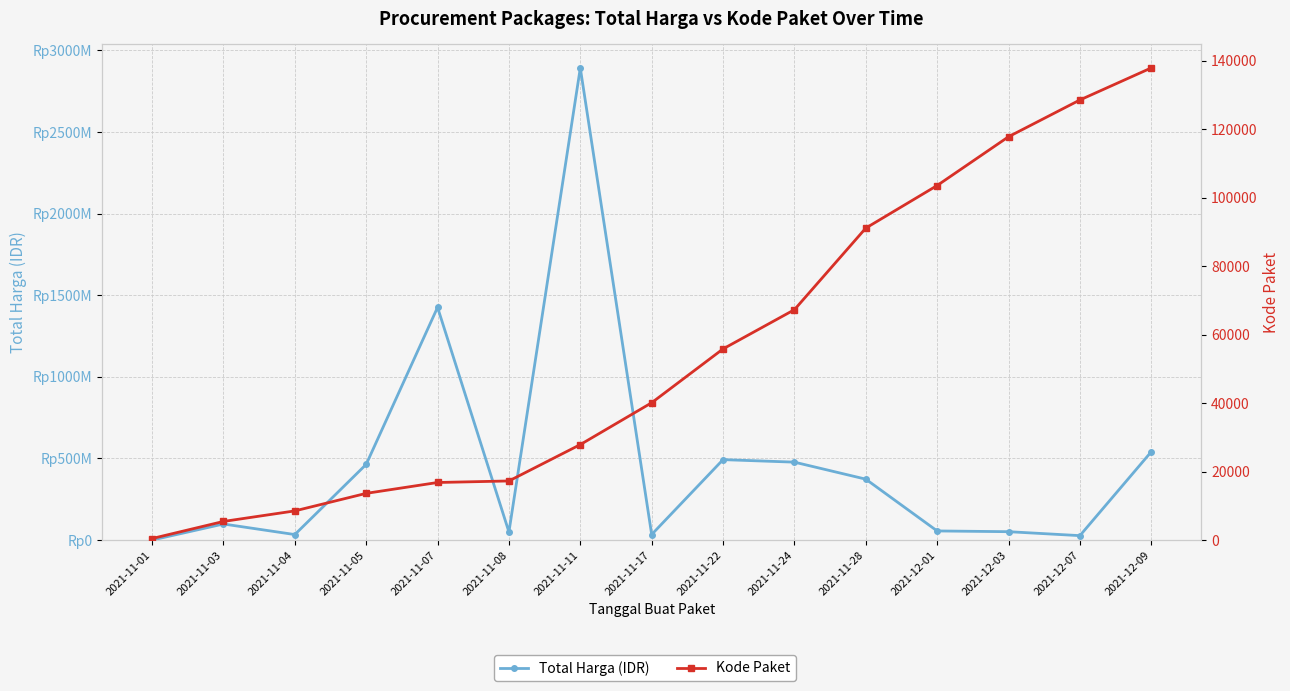

Which series has the largest total across all categories?

Total Harga (IDR)